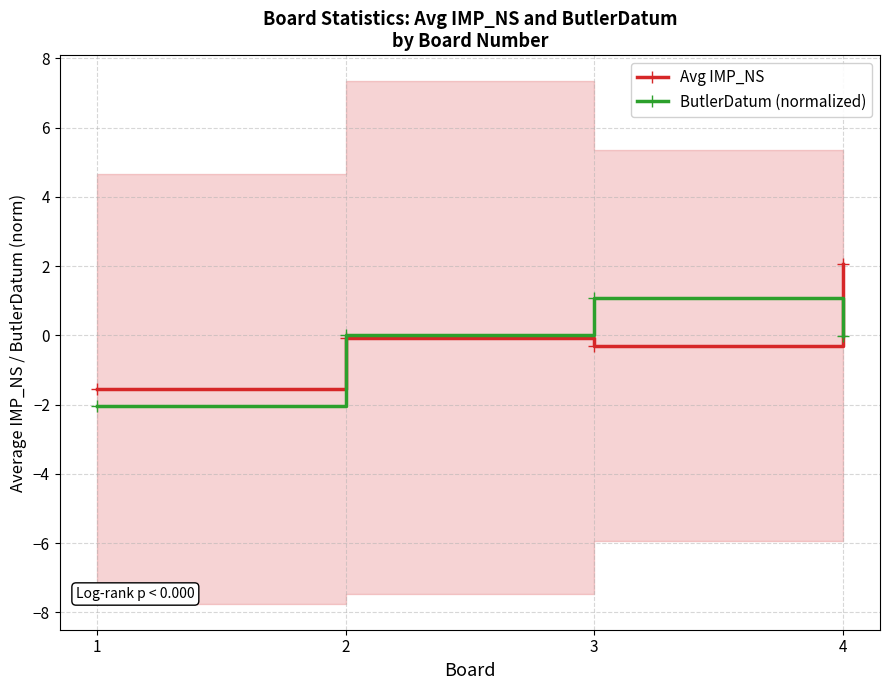

Reading right to left, list all the values displayed in this chart.

Avg IMP_NS: 2.0	-0.3	-0.1	-1.6
ButlerDatum (normalized): -0.0	1.1	0.0	-2.0